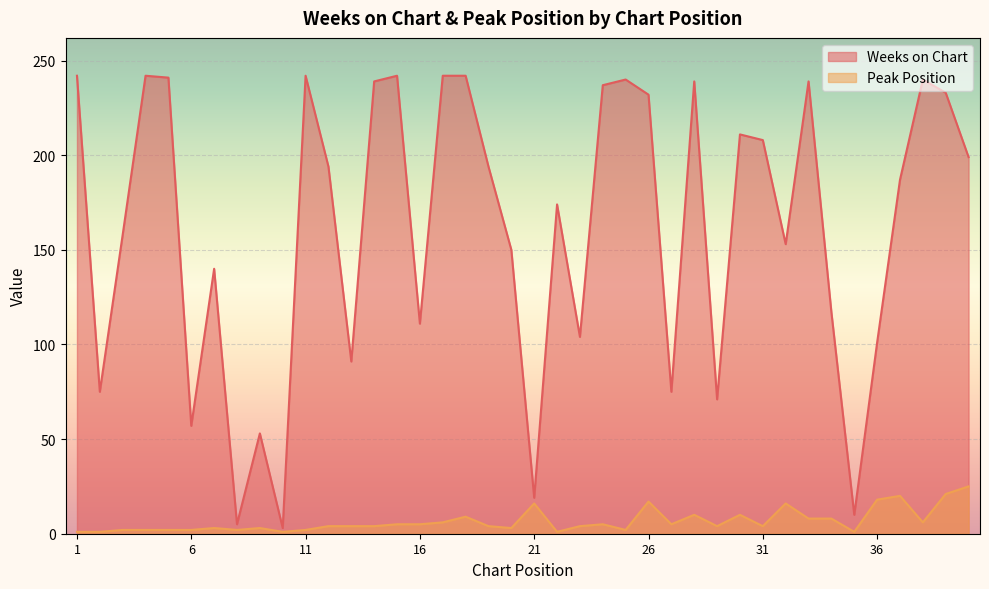

True or false: Peak Position and Weeks on Chart cross at least once.

False